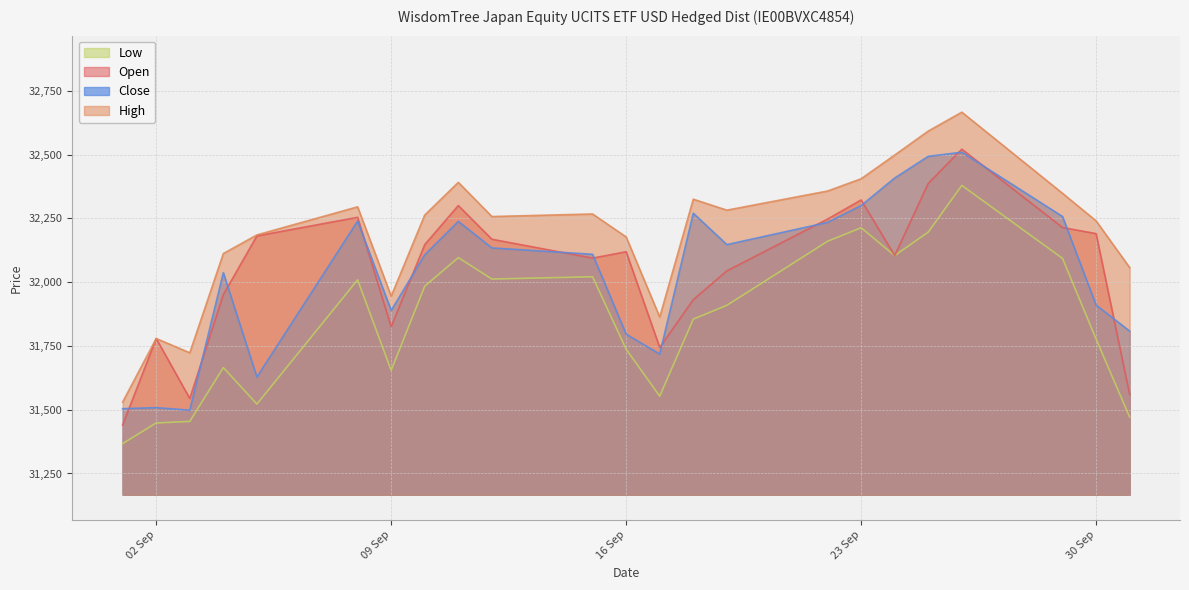

True or false: Close and Low intersect in this chart.

False